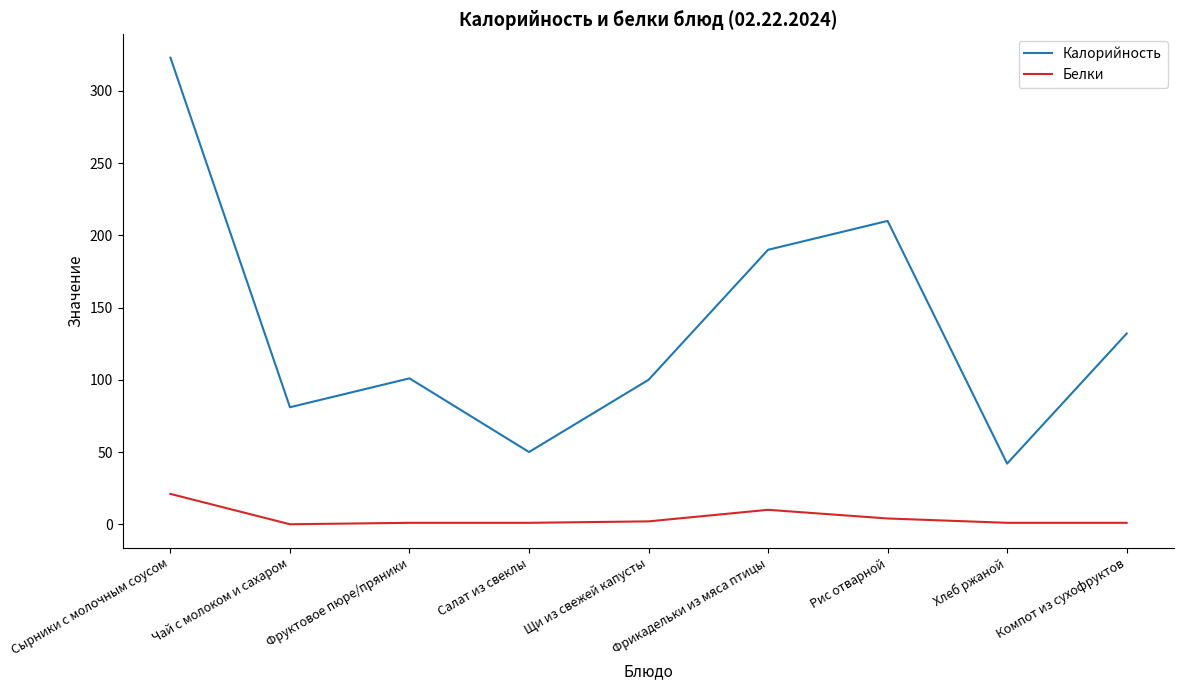

Which series has the largest range (max minus min)?

Калорийность